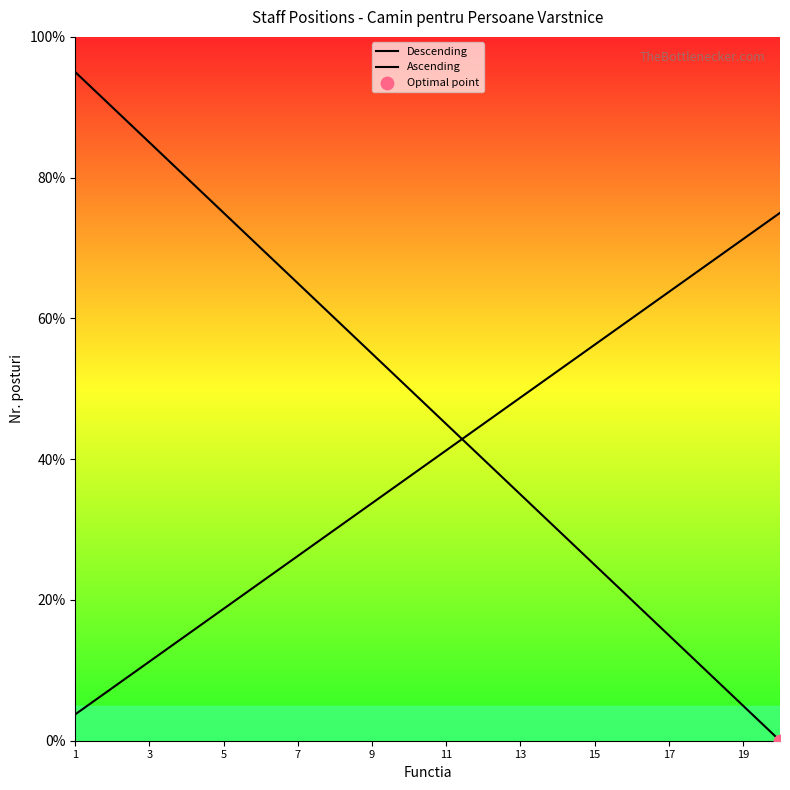

At how many categories does at least one series exceed 49?

17